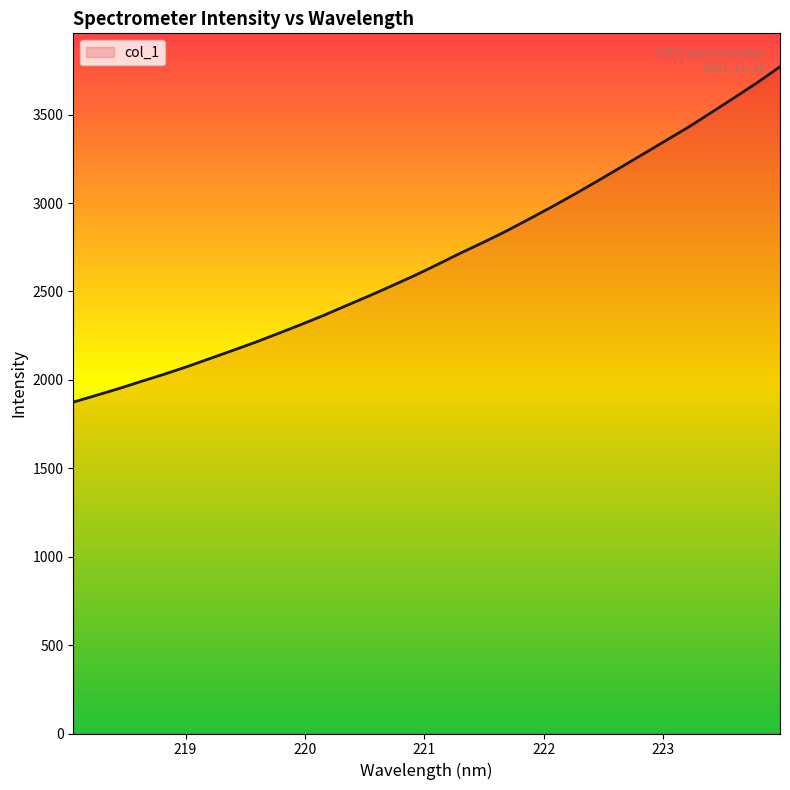

What is the greatest value displayed?

3771.3